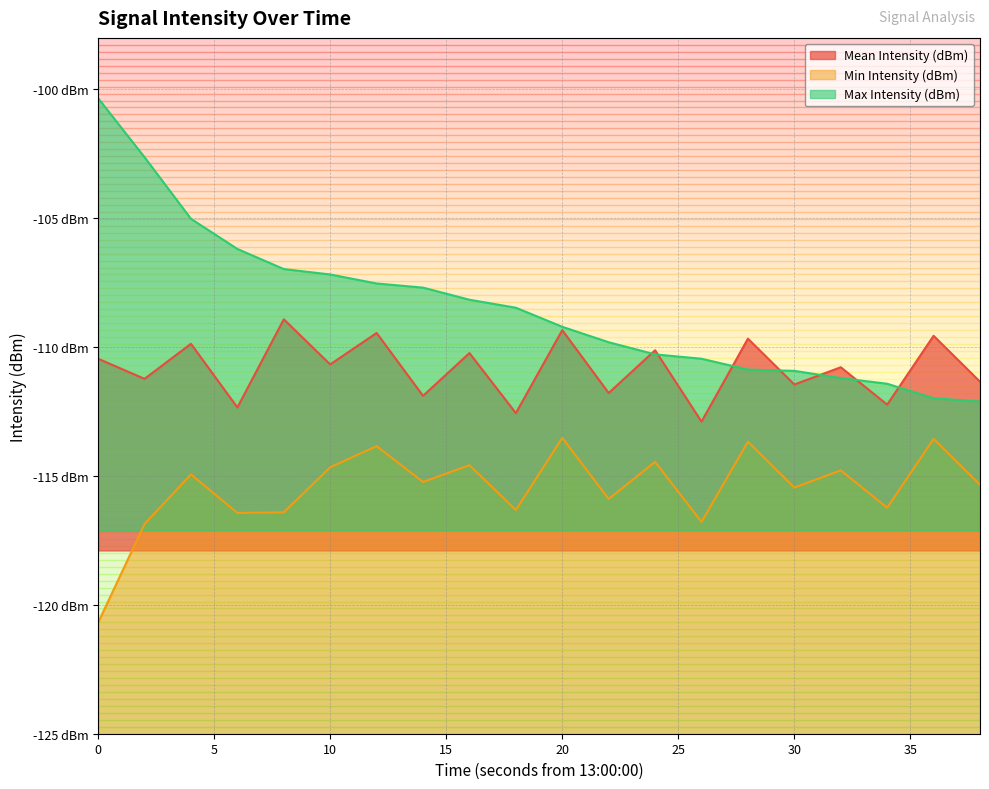

Between 12 and 30, which series saw the biggest shift?

Max Intensity (dBm)